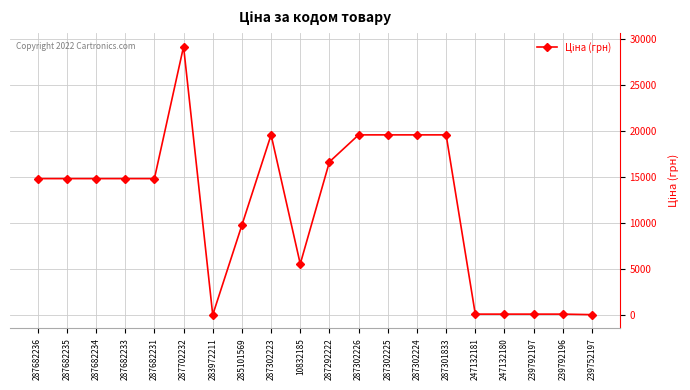

The chart shows a value of 111.8 at 239792196. True or false?

True